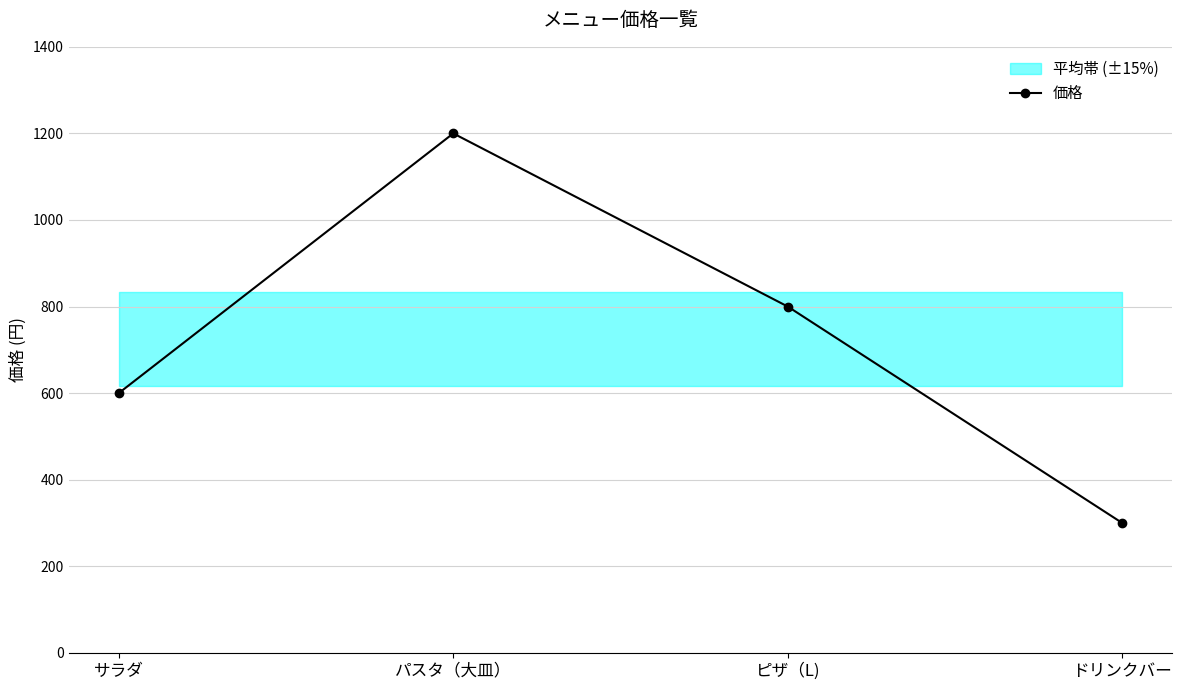

What is the difference between the second highest and second lowest values?

200